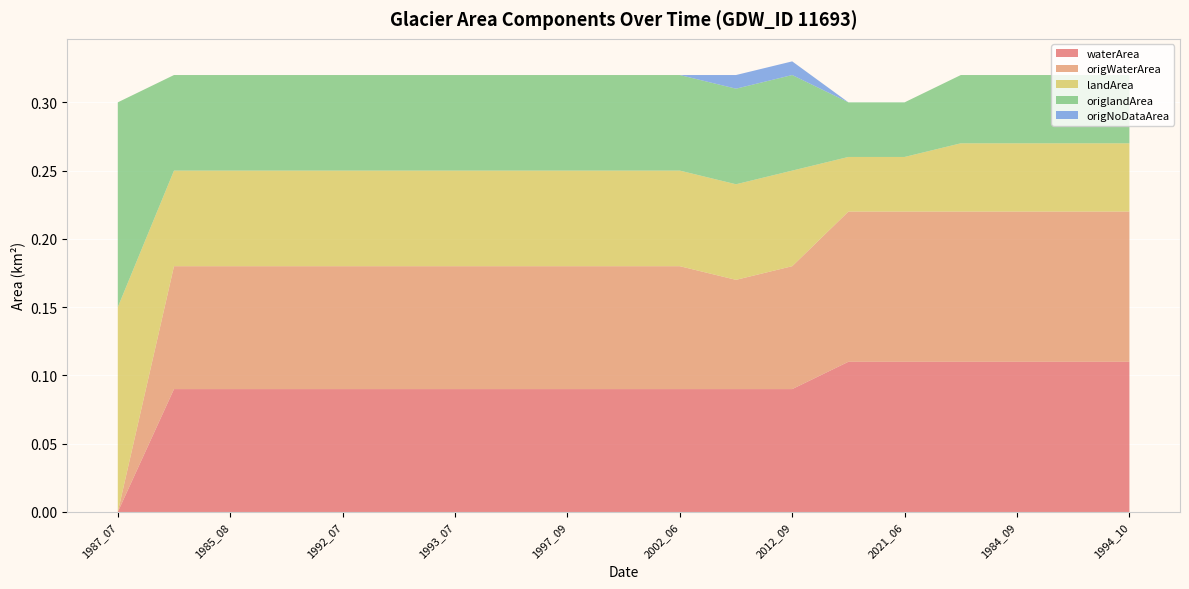

Reading left to right, what are all the values shown in this chart?

waterArea: 0.0	0.1	0.1	0.1	0.1	0.1	0.1	0.1	0.1	0.1	0.1	0.1	0.1	0.1	0.1	0.1	0.1	0.1	0.1
origWaterArea: 0.0	0.1	0.1	0.1	0.1	0.1	0.1	0.1	0.1	0.1	0.1	0.1	0.1	0.1	0.1	0.1	0.1	0.1	0.1
landArea: 0.1	0.1	0.1	0.1	0.1	0.1	0.1	0.1	0.1	0.1	0.1	0.1	0.1	0.0	0.0	0.1	0.1	0.1	0.1
origlandArea: 0.1	0.1	0.1	0.1	0.1	0.1	0.1	0.1	0.1	0.1	0.1	0.1	0.1	0.0	0.0	0.1	0.1	0.1	0.1
origNoDataArea: 0.0	0.0	0.0	0.0	0.0	0.0	0.0	0.0	0.0	0.0	0.0	0.0	0.0	0.0	0.0	0.0	0.0	0.0	0.0